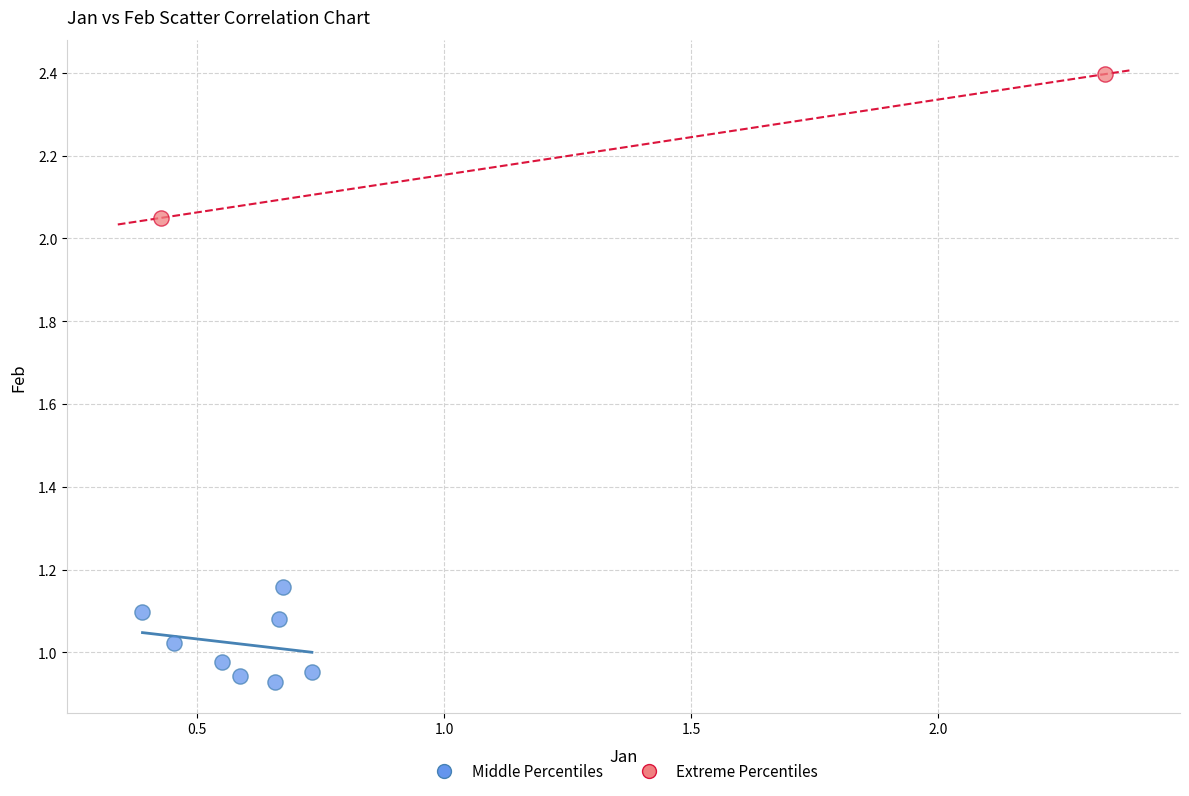

Which series reaches the minimum Y coordinate?

Middle Percentiles